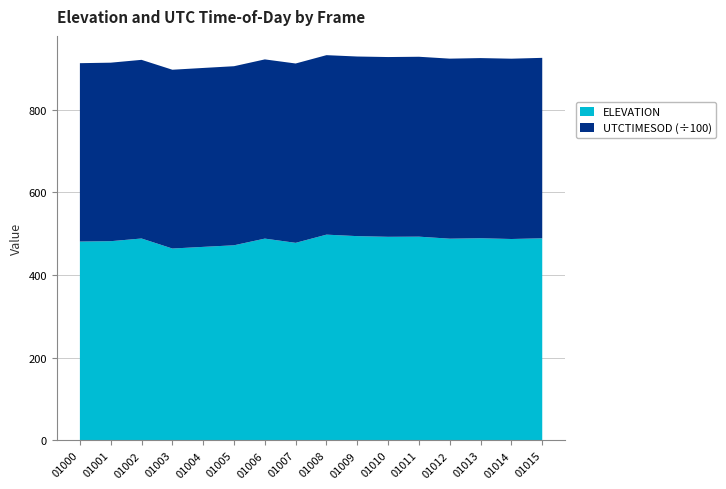

Reading right to left, list all the values displayed in this chart.

ELEVATION: 489.0	487.3	489.1	488.1	492.9	492.6	494.2	497.8	478.0	488.2	472.1	468.2	464.2	488.5	482.0	481.1
UTCTIMESOD: 43648.1	43614.0	43581.0	43547.9	43513.9	43480.8	43446.8	43413.8	43379.7	43346.7	43312.6	43279.6	43245.6	43212.5	43178.5	43147.6